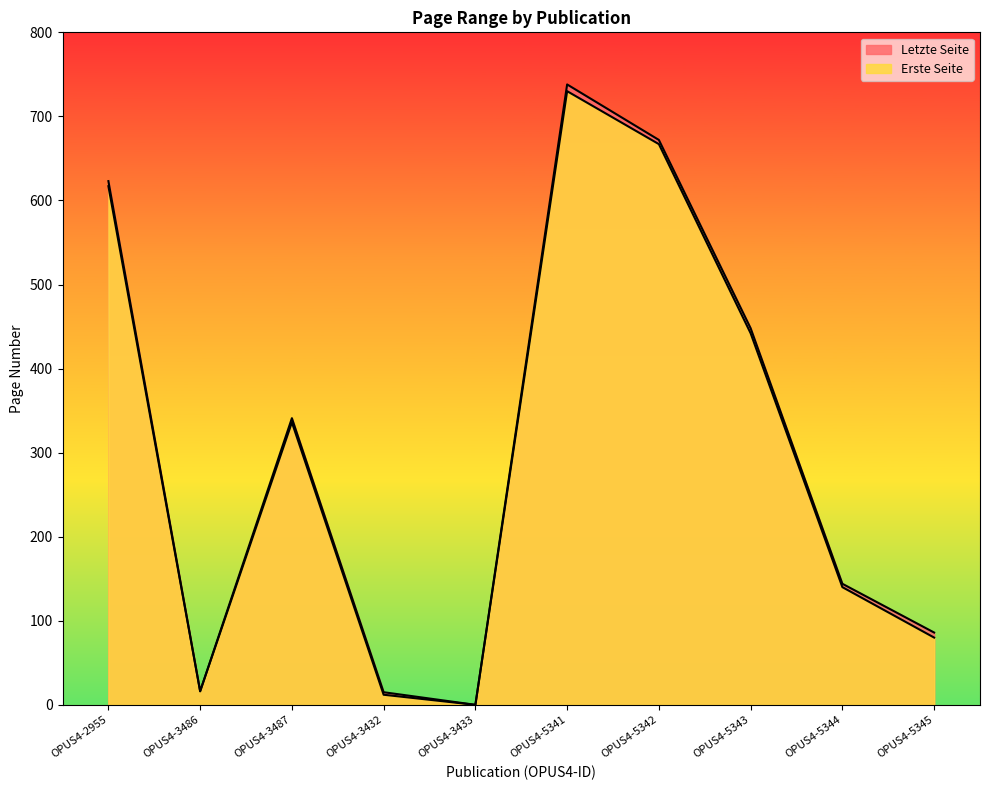

Reading left to right, transcribe all the data shown in this chart.

Erste Seite: 617.0	16.1	336.0	12.0	0.0	730.0	667.0	442.0	140.0	80.0
Letzte Seite: 623.0	16.2	341.0	15.0	0.0	738.0	672.0	448.0	144.0	86.0